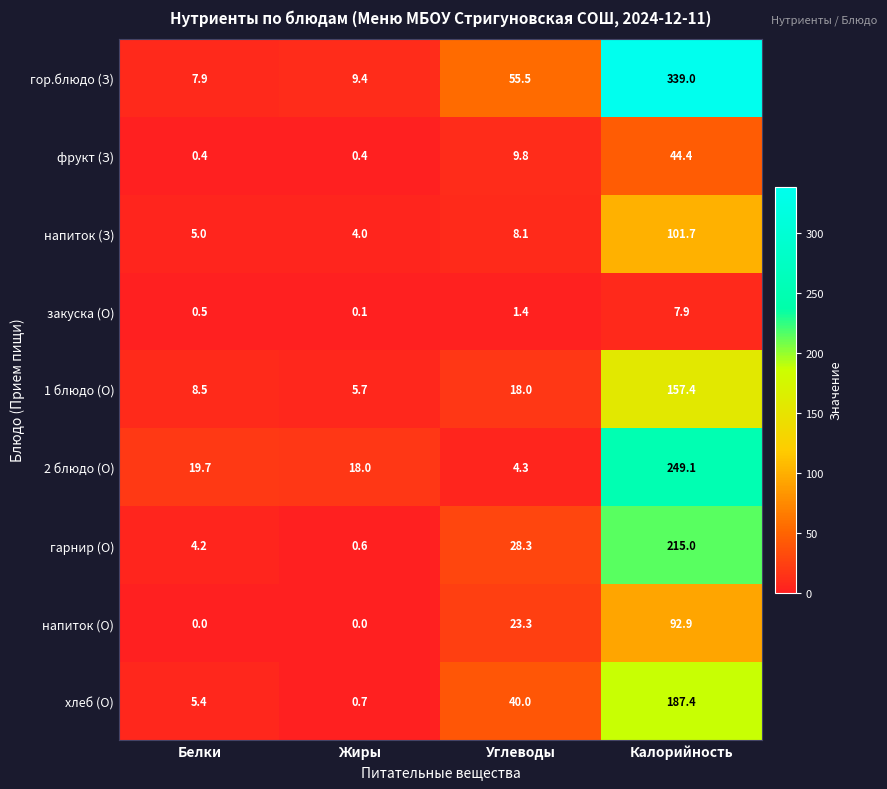

What is the difference between the highest and lowest values at Калорийность?

331.1